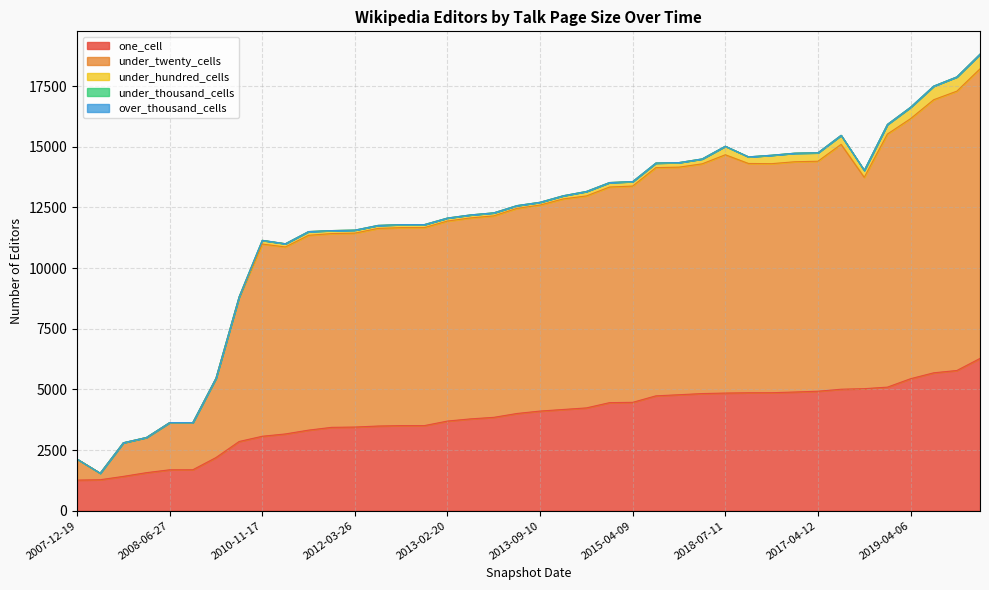

Which series has the widest spread of values?

under_twenty_cells